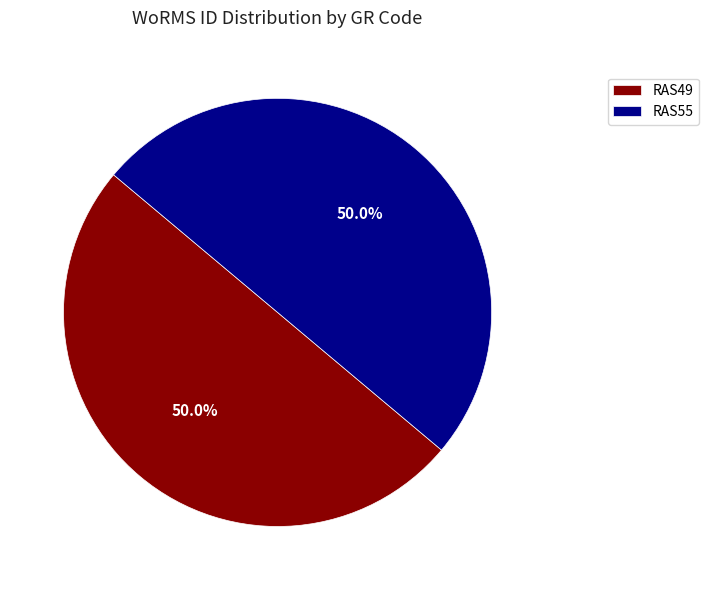

What is the ratio of the value at RAS55 to the value at RAS49?

1.0